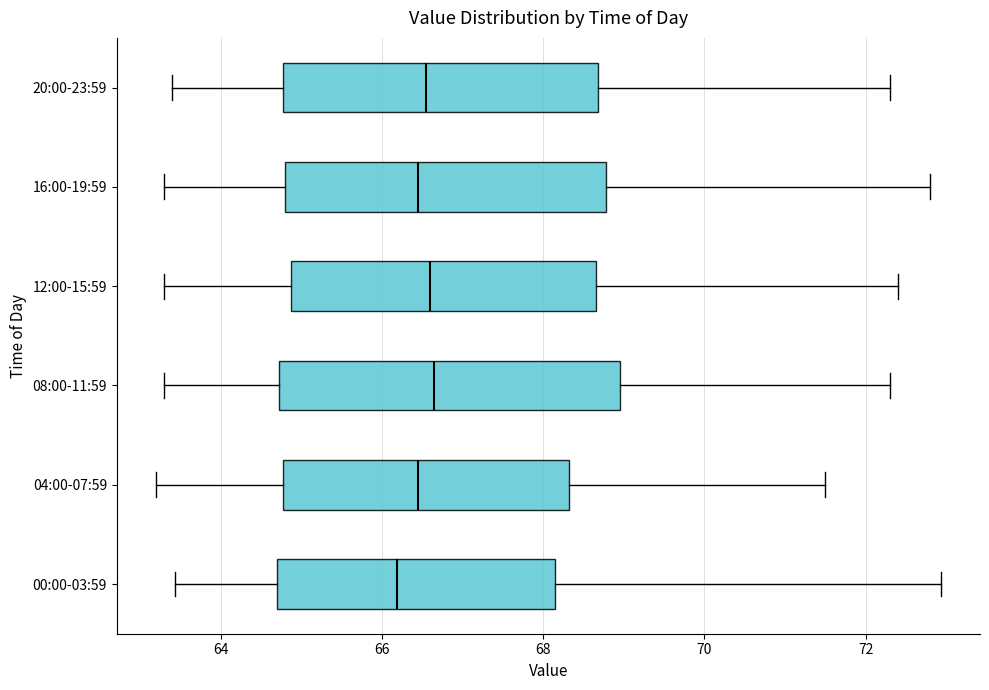

Reading bottom to top, transcribe this box plot: for each box, give where its median line is, the range the box spans, and where its two whiskers end, as read against the x-axis. The values are not printed on the chart, so give them approximately, as read against the axis.

00:00-03:59: median 66.2, box 64.6 to 68.2, whiskers 63.4 to 73.0
04:00-07:59: median 66.4, box 64.8 to 68.4, whiskers 63.2 to 71.6
08:00-11:59: median 66.6, box 64.8 to 69.0, whiskers 63.4 to 72.4
12:00-15:59: median 66.6, box 64.8 to 68.6, whiskers 63.4 to 72.4
16:00-19:59: median 66.4, box 64.8 to 68.8, whiskers 63.4 to 72.8
20:00-23:59: median 66.6, box 64.8 to 68.6, whiskers 63.4 to 72.4